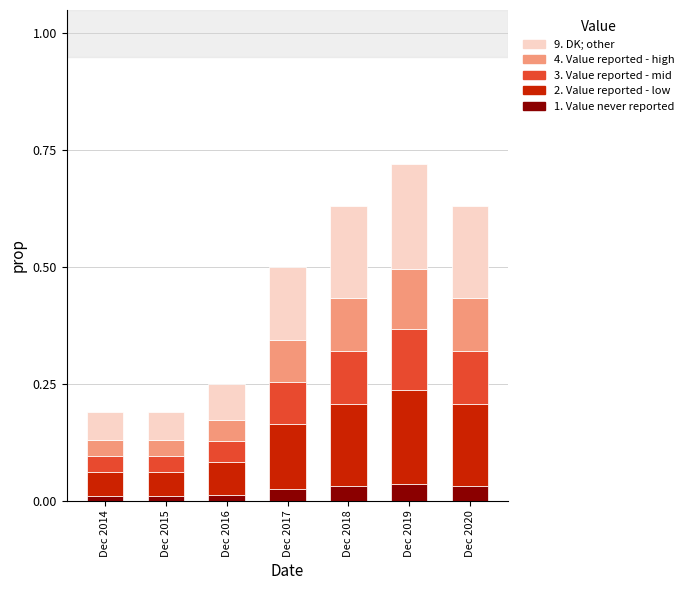

What is the total value across all series at Dec 2020?

0.6